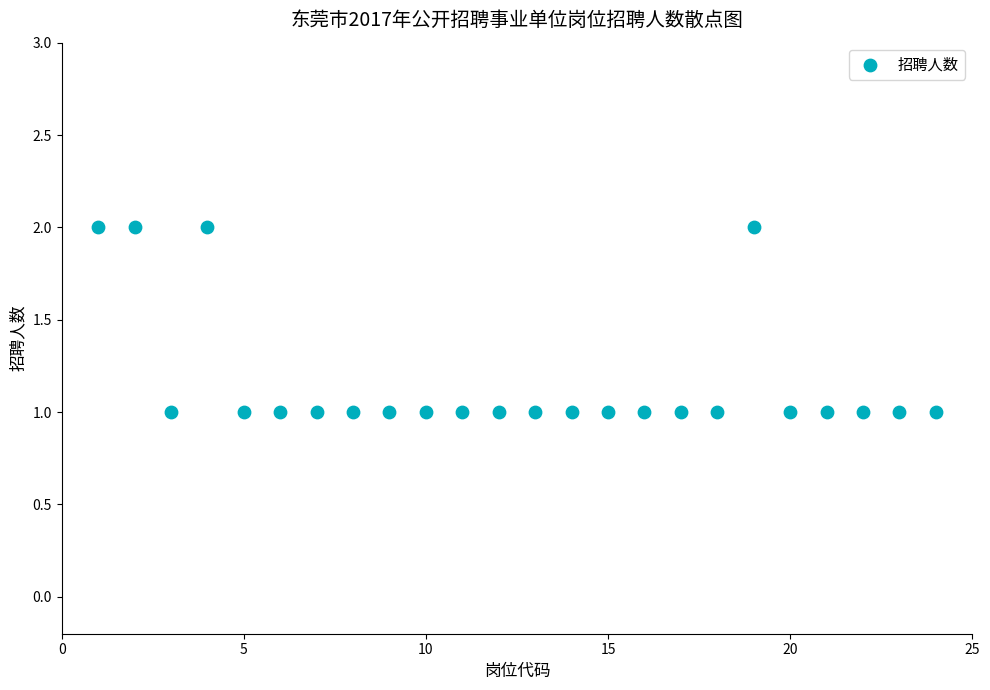

List the coordinates of all points as (X, Y) pairs, reading left to right.

(1, 2)  (2, 2)  (3, 1)  (4, 2)  (5, 1)  (6, 1)  (7, 1)  (8, 1)  (9, 1)  (10, 1)  (11, 1)  (12, 1)  (13, 1)  (14, 1)  (15, 1)  (16, 1)  (17, 1)  (18, 1)  (19, 2)  (20, 1)  (21, 1)  (22, 1)  (23, 1)  (24, 1)